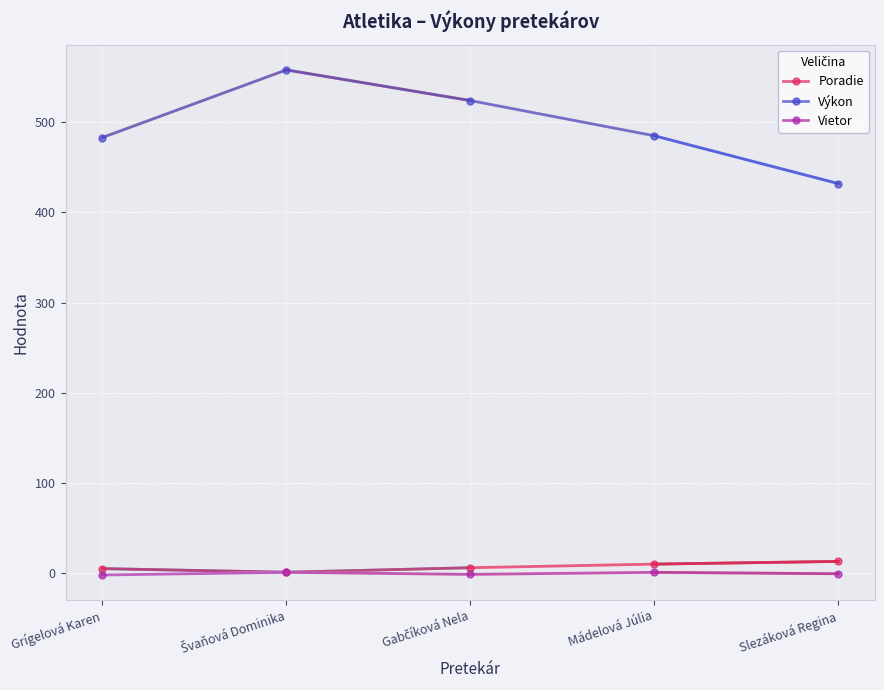

What are all the series names shown in the legend?

Poradie, Výkon, Vietor